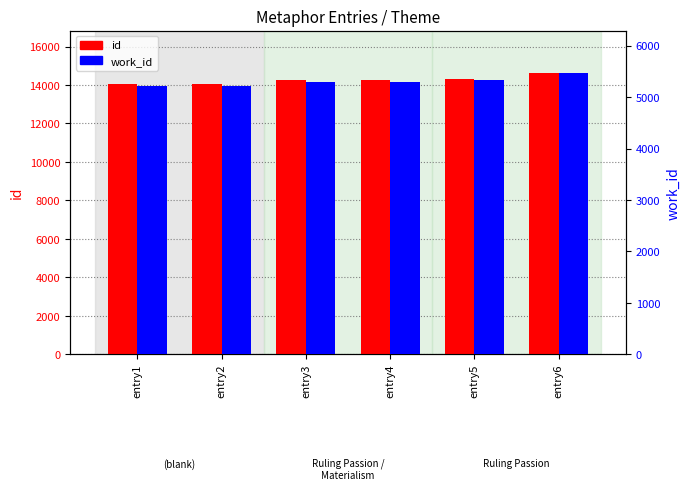

Reading left to right, extract all data points from this chart.

id: entry1=14030	entry2=14042	entry3=14234	entry4=14248	entry5=14306	entry6=14630
work_id: entry1=5215	entry2=5219	entry3=5302	entry4=5302	entry5=5330	entry6=5473